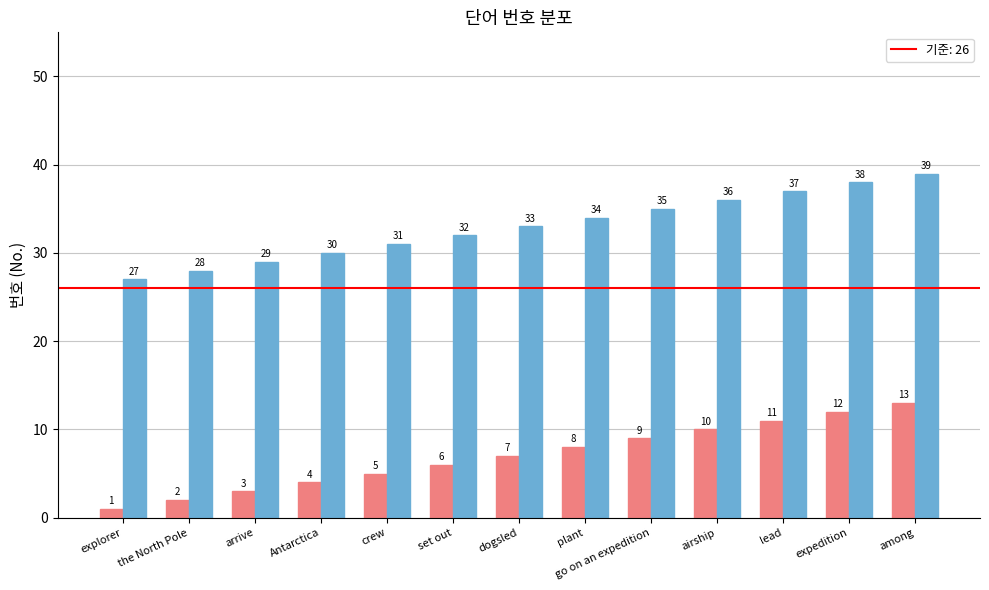

What is the maximum value shown in the chart?

39